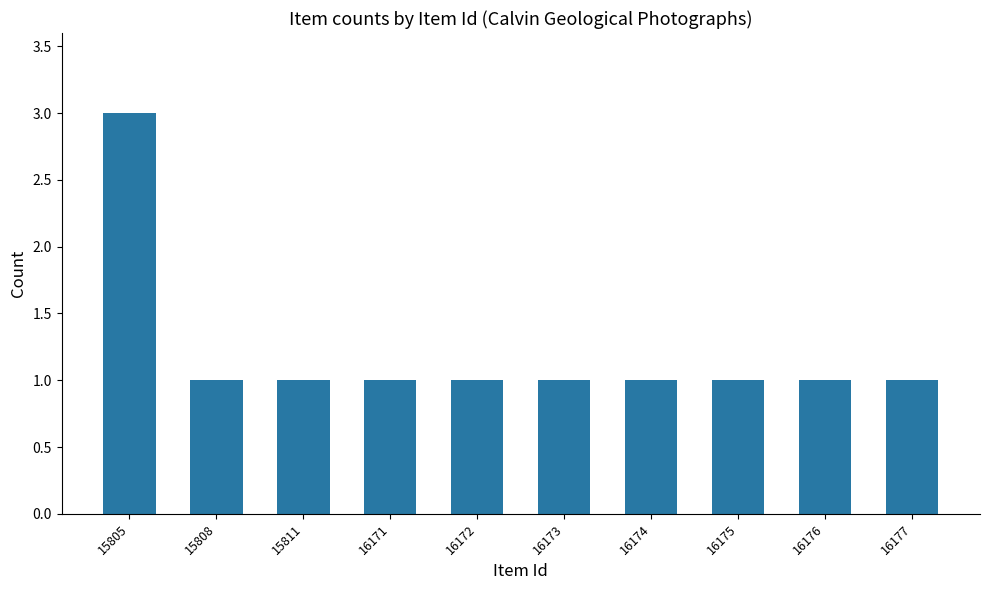

True or false: the data shows 1 at 15808.

True